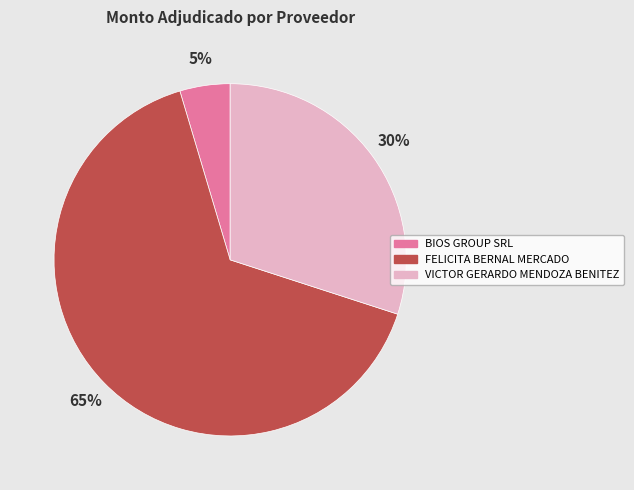

Which category accounts for the majority?

FELICITA BERNAL MERCADO